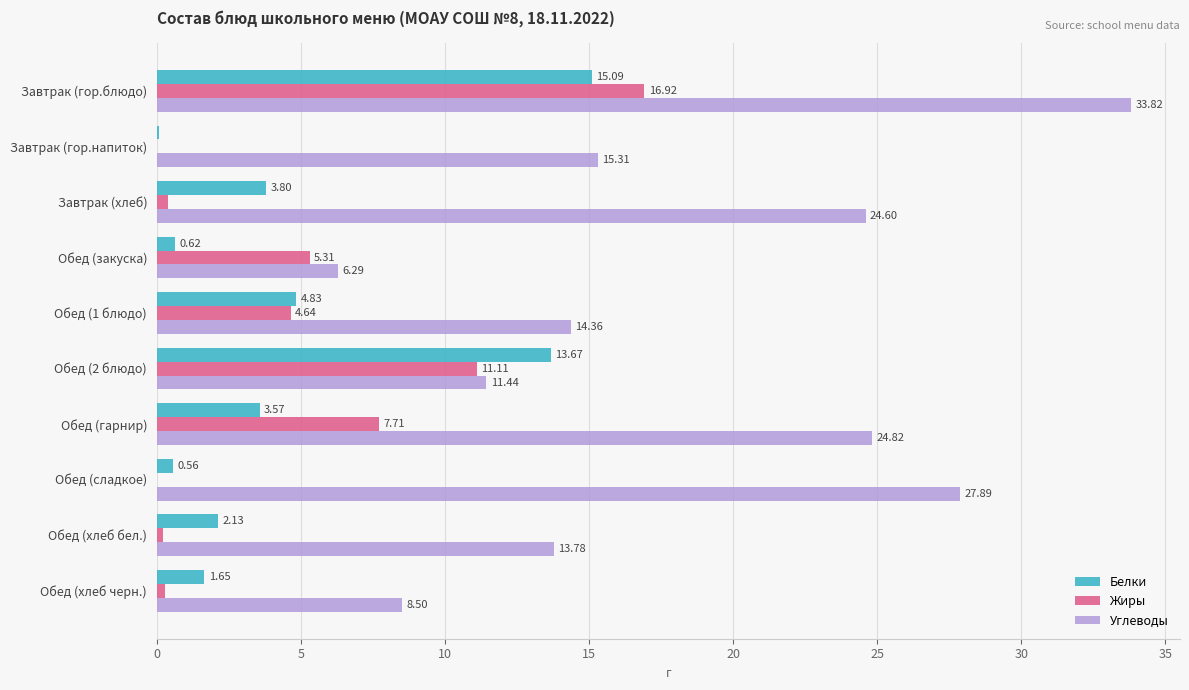

What are all the series names shown in the legend?

Белки, Жиры, Углеводы